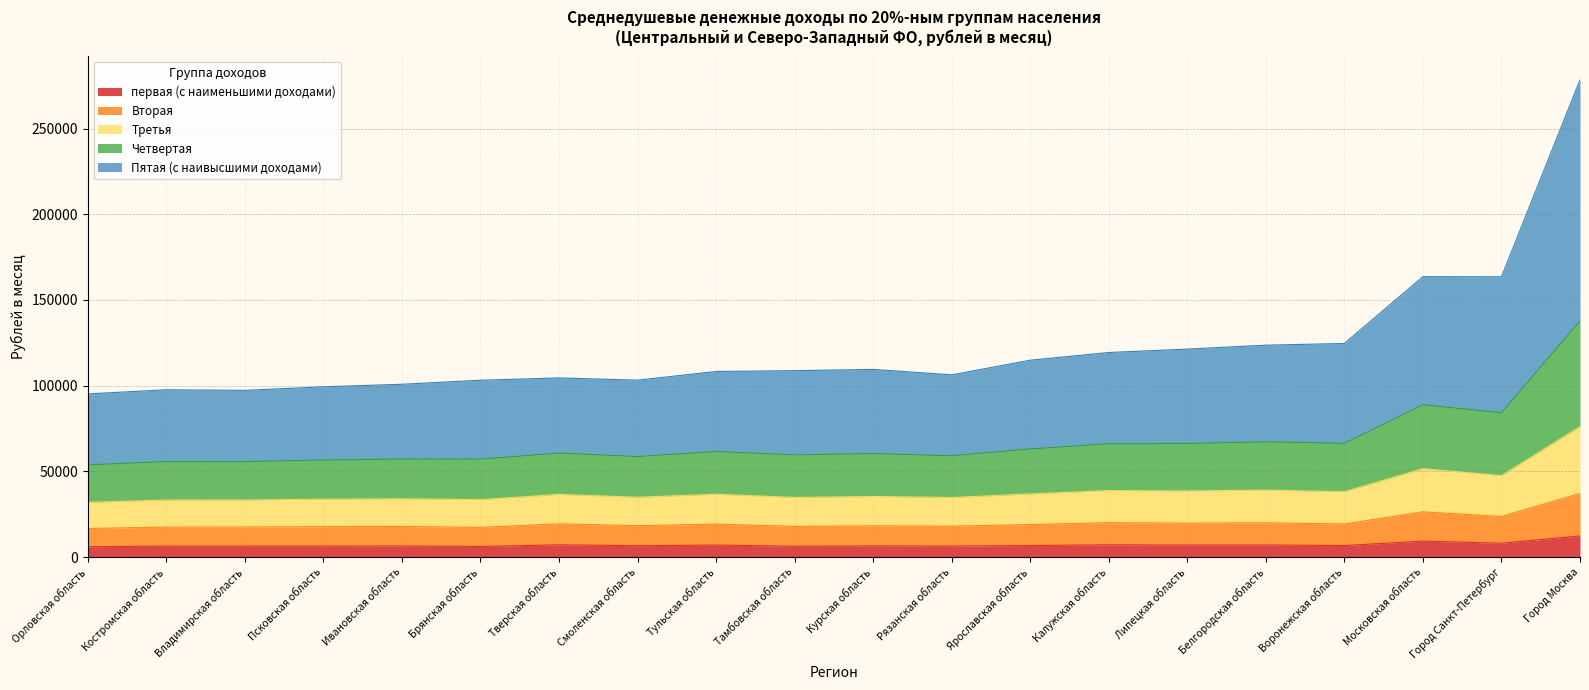

How many series are shown in this chart?

5